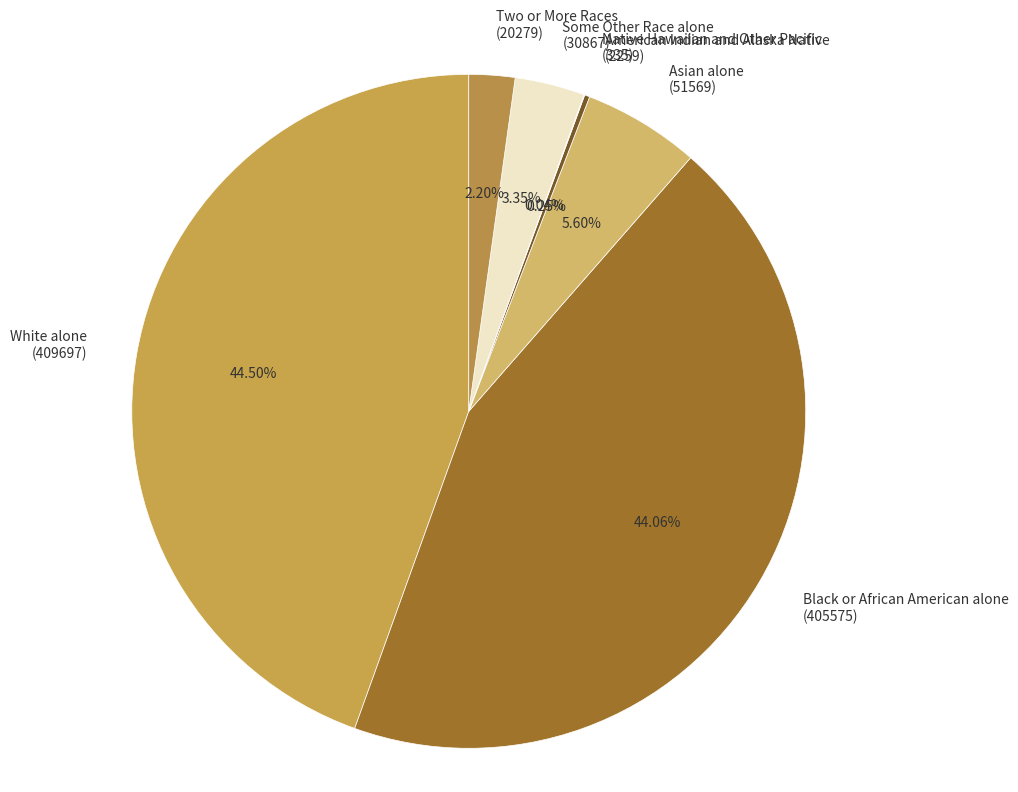

Which has a higher value, Black or African American alone (405575) or Two or More Races (20279)?

Black or African American alone (405575)